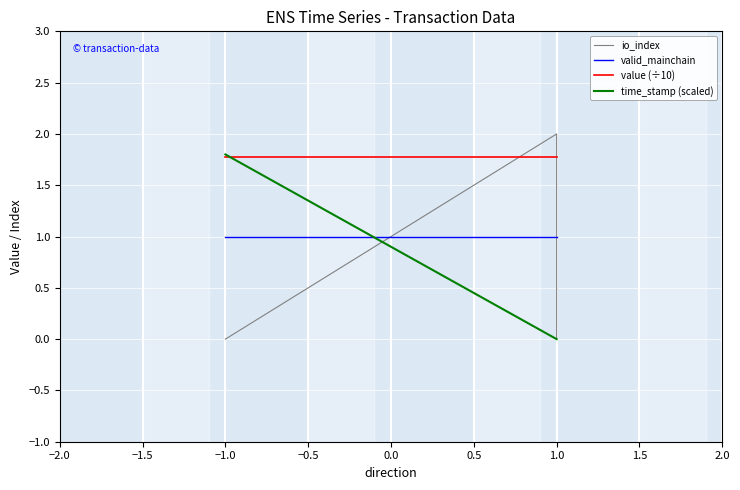

How many series are shown in this chart?

4